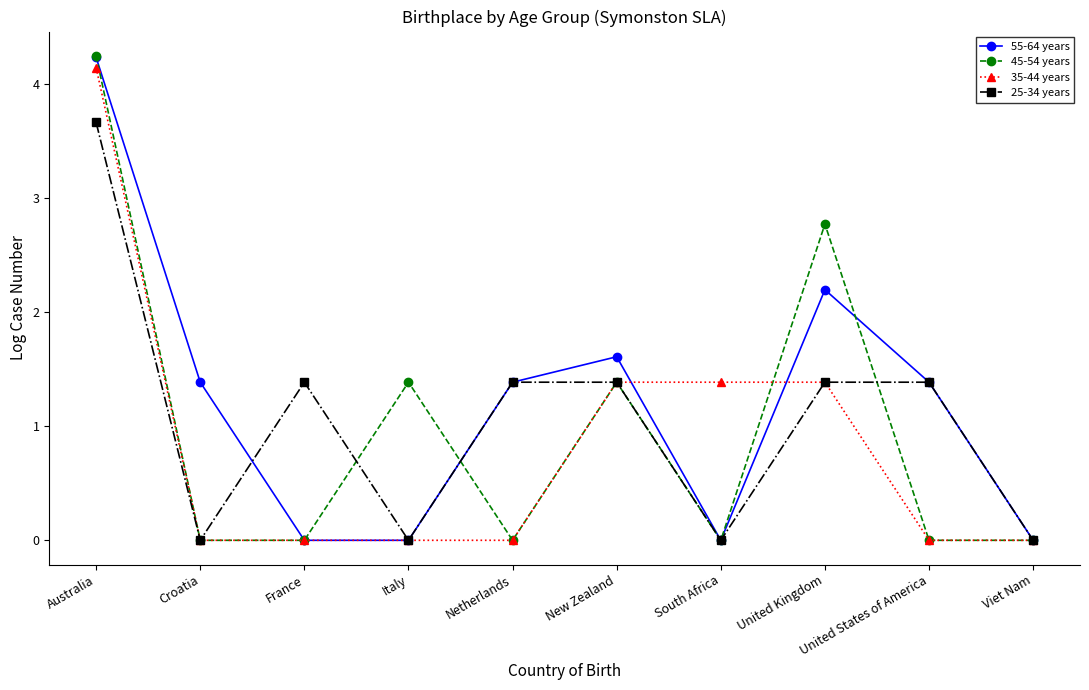

At which category is the sum across all series the highest?

Australia